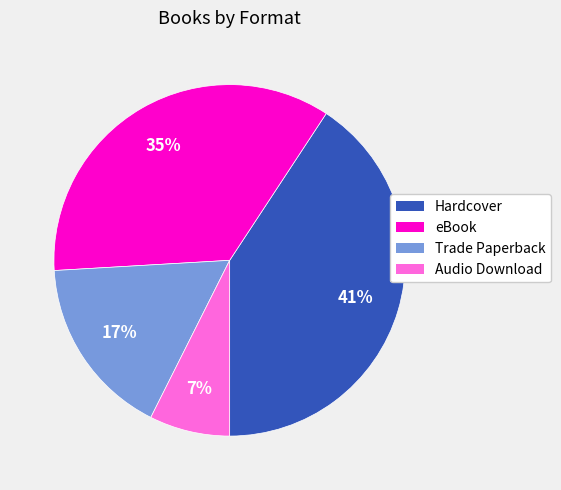

Rank the categories by value from highest to lowest.

Hardcover, eBook, Trade Paperback, Audio Download